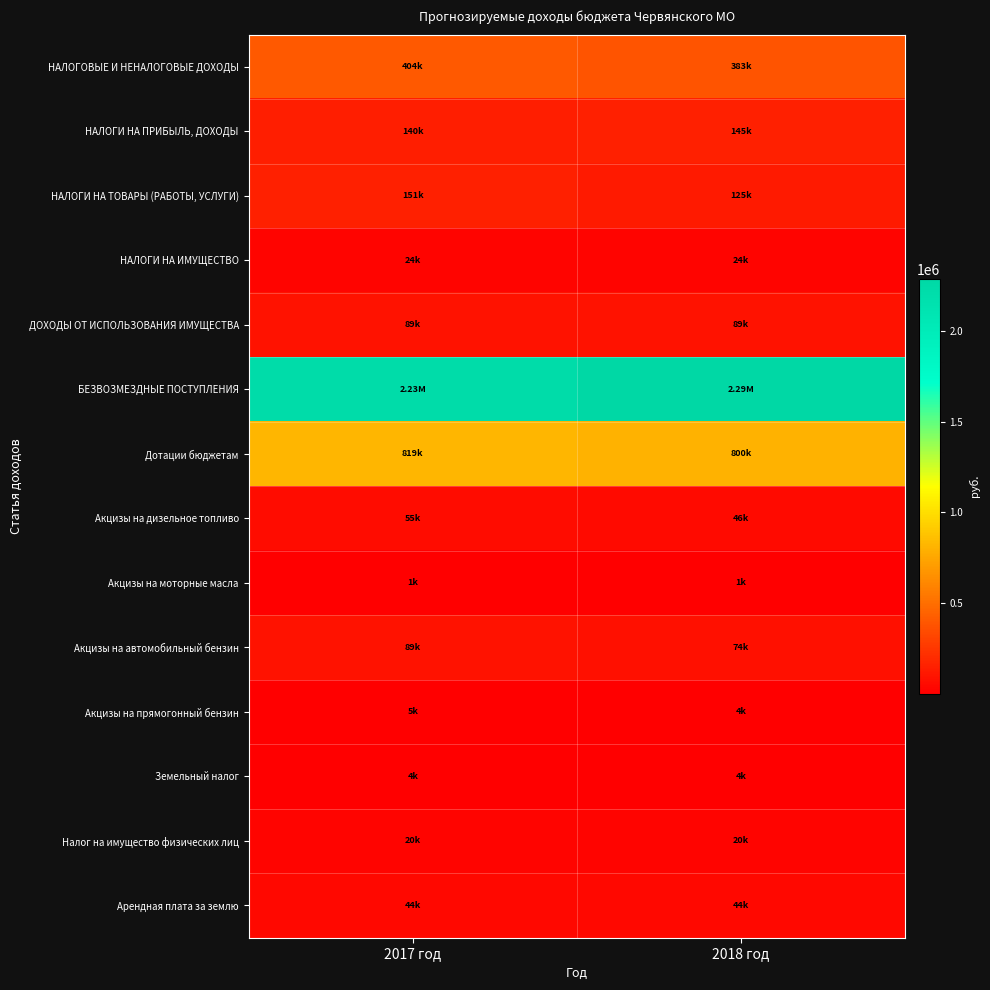

How many data points does each series have?

2